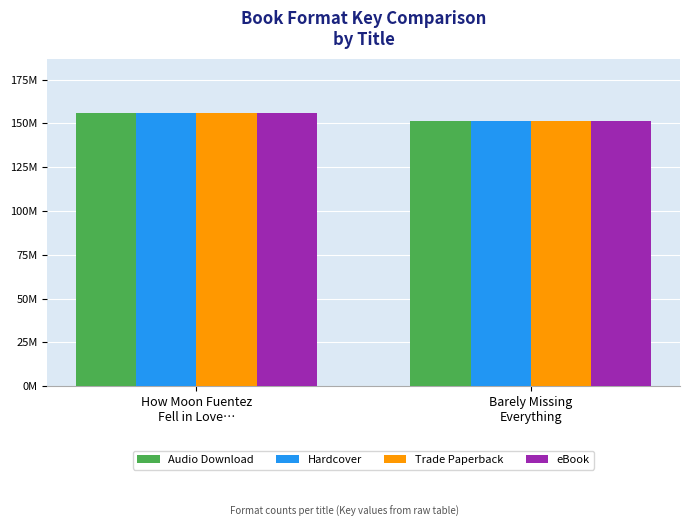

Reading left to right, extract all data points from this chart.

Audio Download: 155808119	151447662
Hardcover: 155808119	151447662
Trade Paperback: 155808119	151447662
eBook: 155808119	151447662